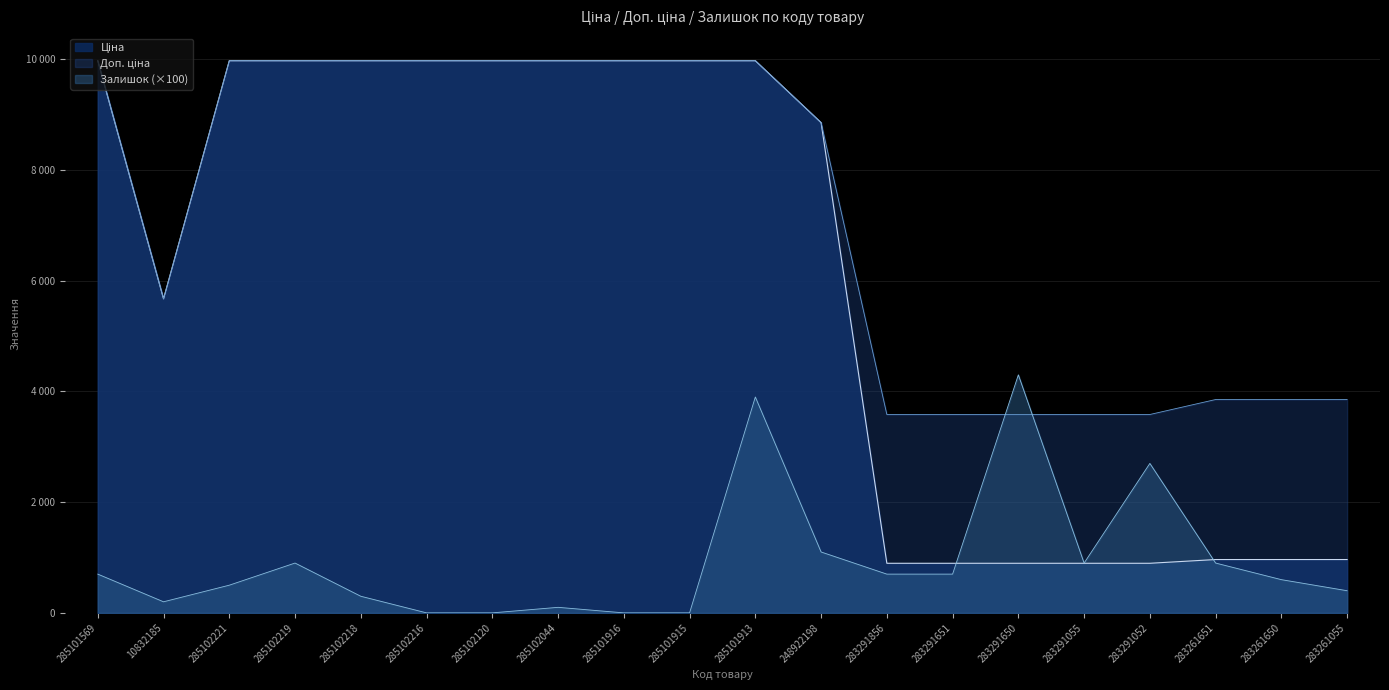

At 283261650, list the series in order from smallest to largest.

Залишок, Ціна, Доп. ціна